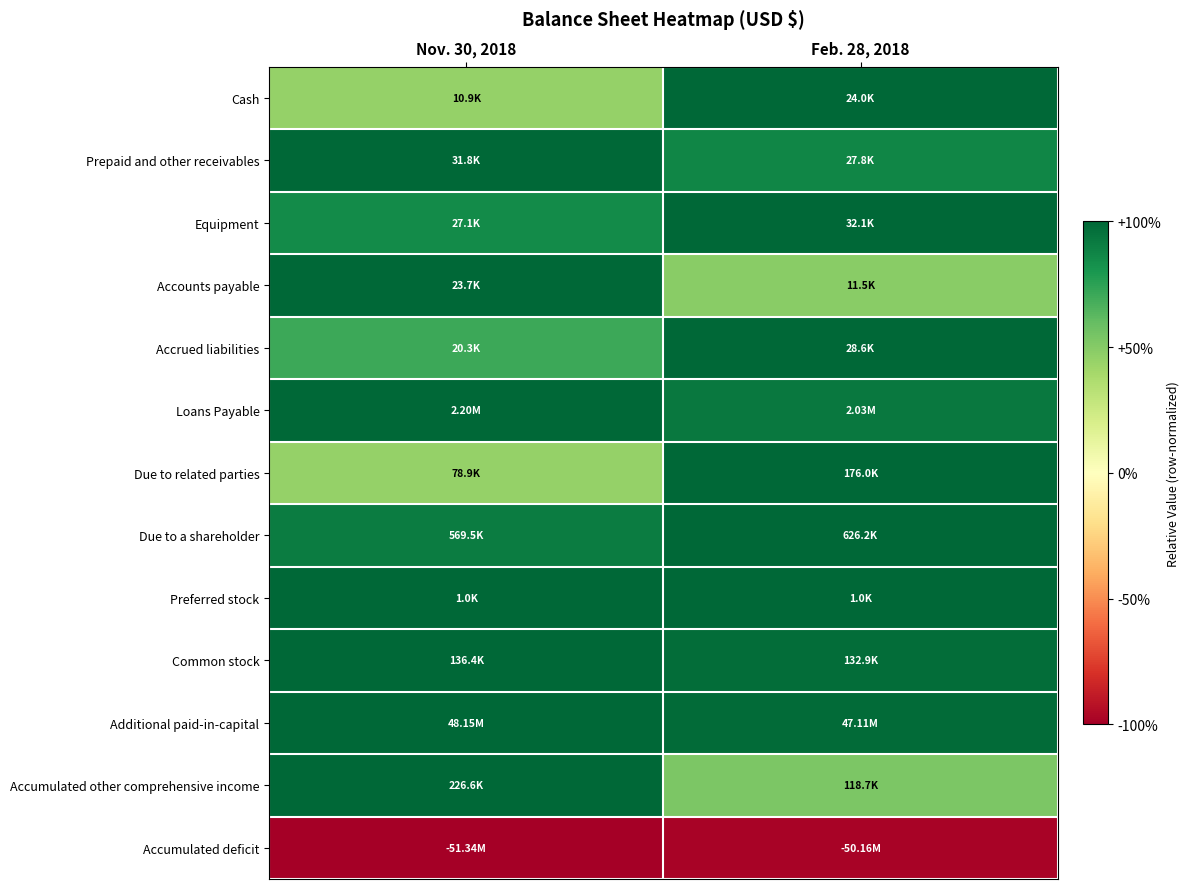

What is the minimum value shown in the chart?

-1.0